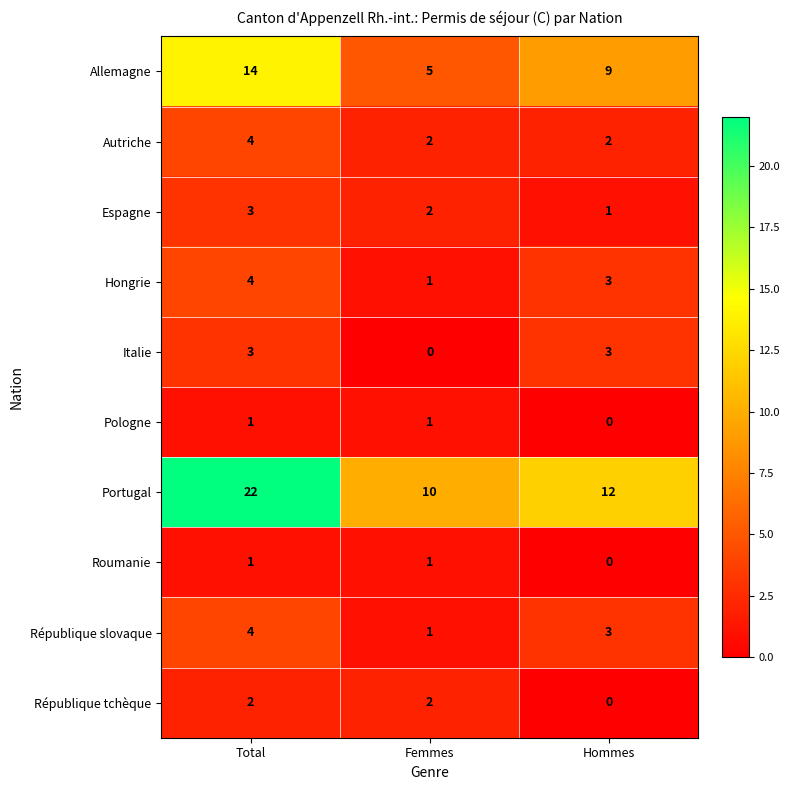

What is the average value of the République slovaque series?

3